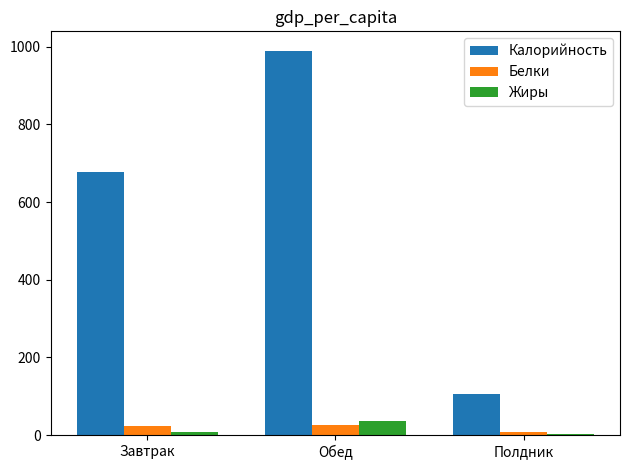

At which label does Жиры reach its peak?

Обед